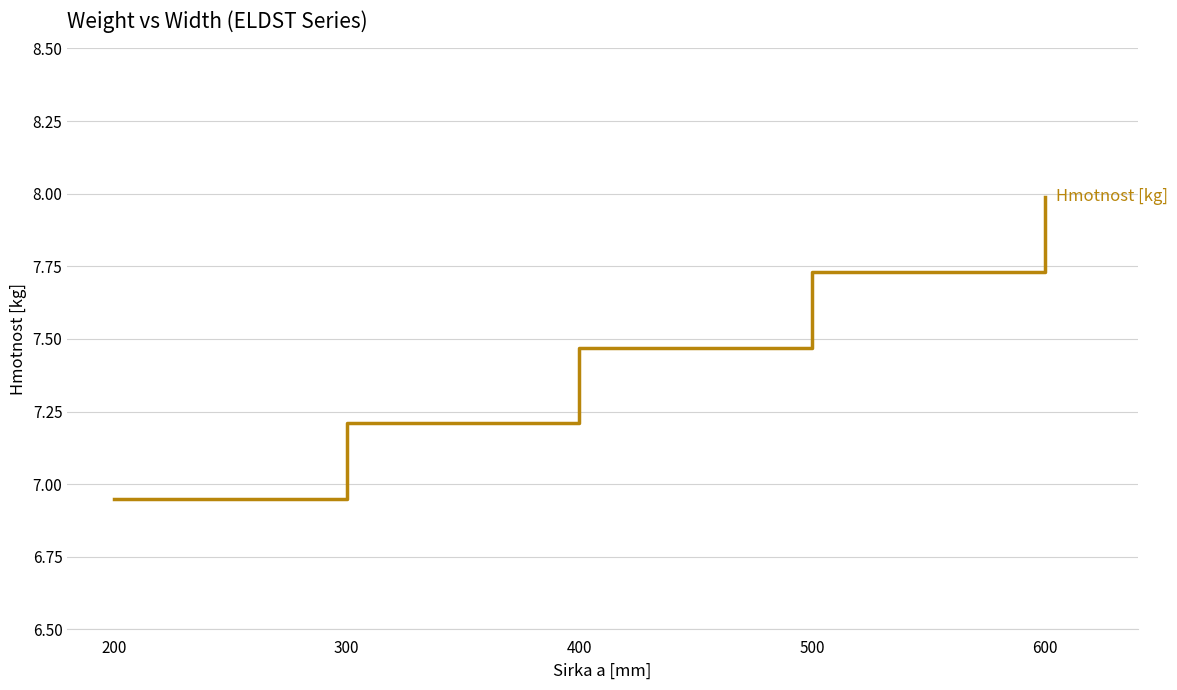

What is the ratio of the value at 600 to the value at 300?

1.1